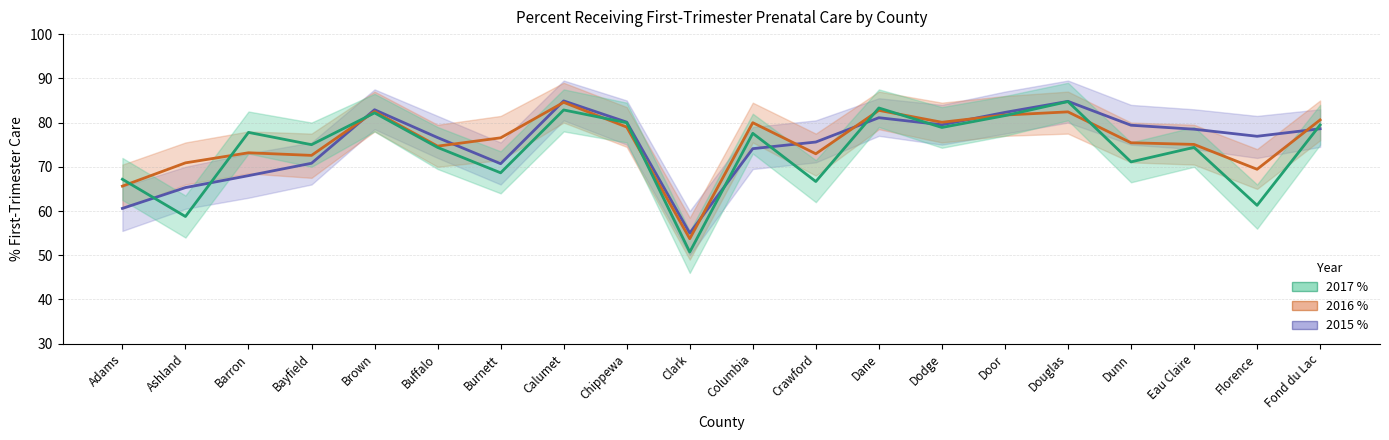

The value of 2016 % at Dunn is 75.4. True or false?

True